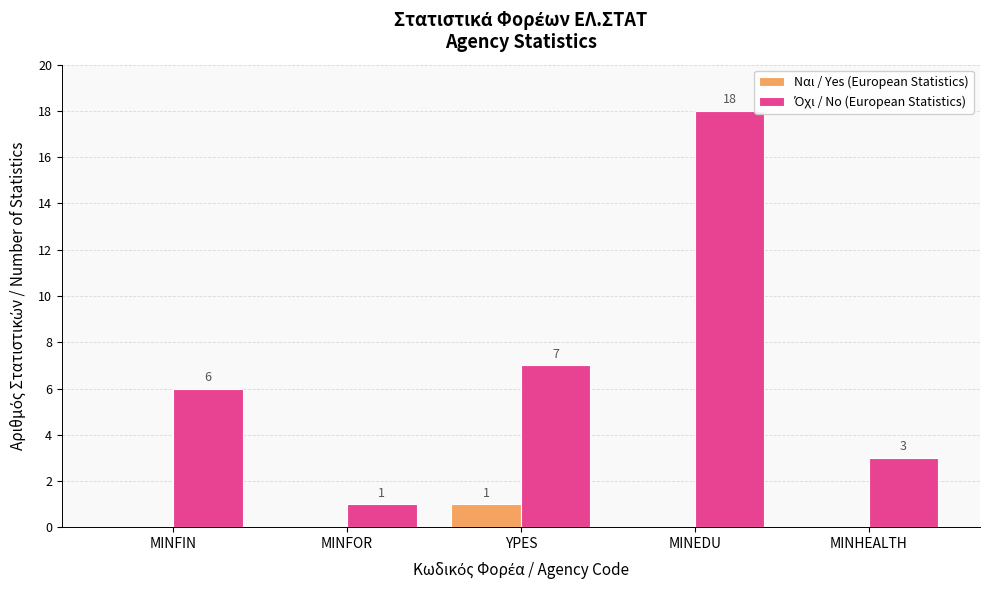

The value of Ναι / Yes (European Statistics) at MINFOR is 1. True or false?

False